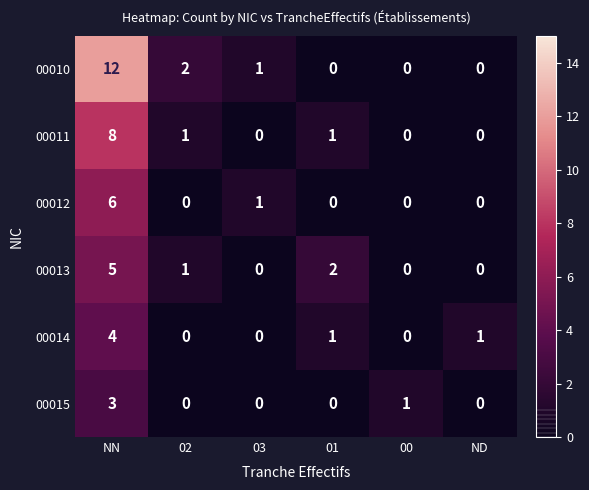

Which category has the highest value in the 00012 series?

NN